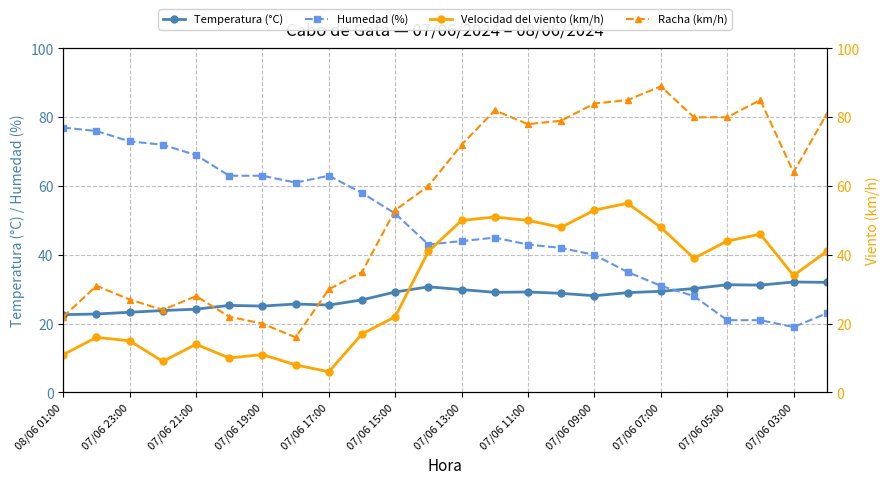

What is the sum of all Velocidad del viento (km/h) values?

739.0